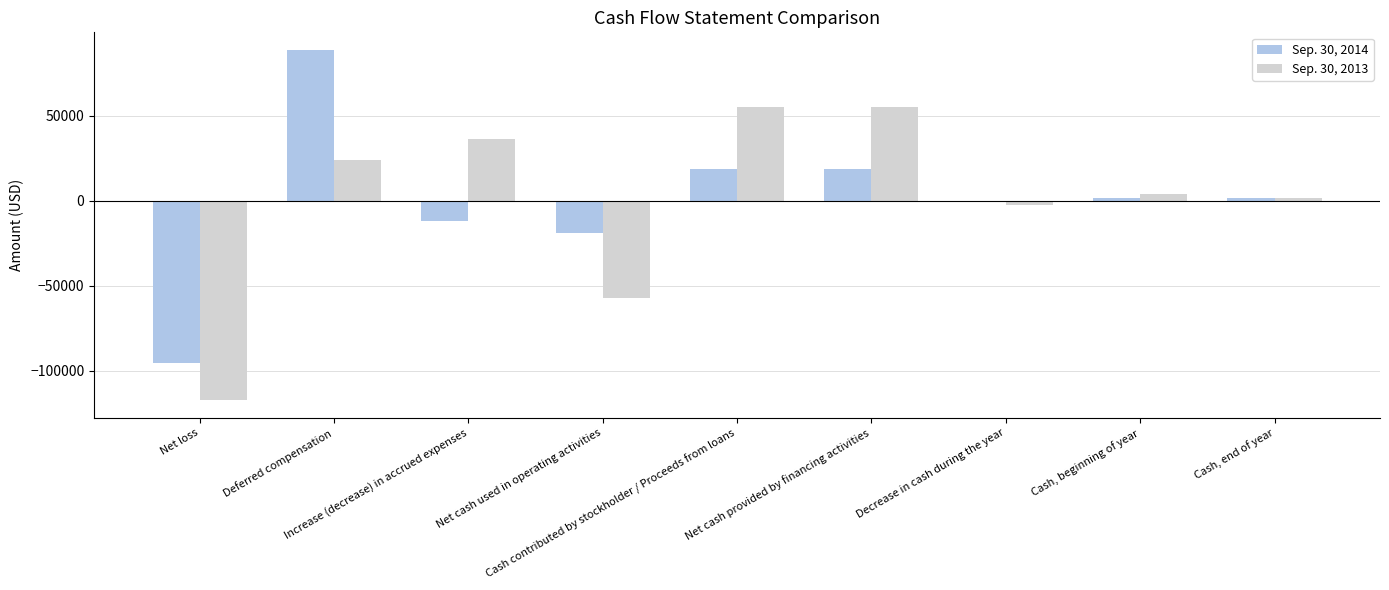

How many groups of bars are there?

9